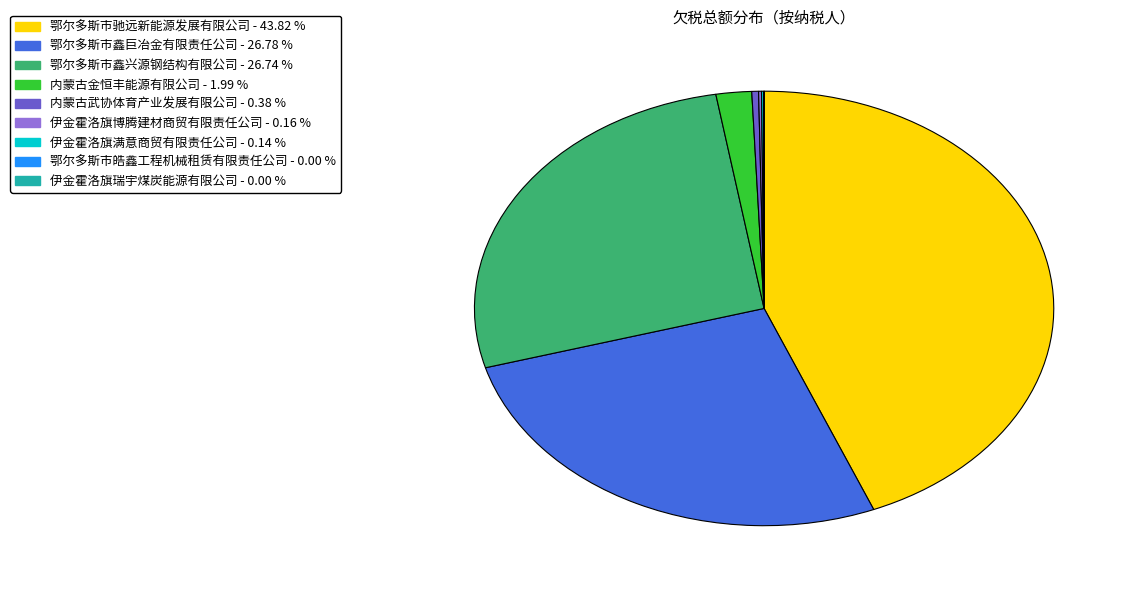

Which category has the biggest portion of the pie?

鄂尔多斯市驰远新能源发展有限公司